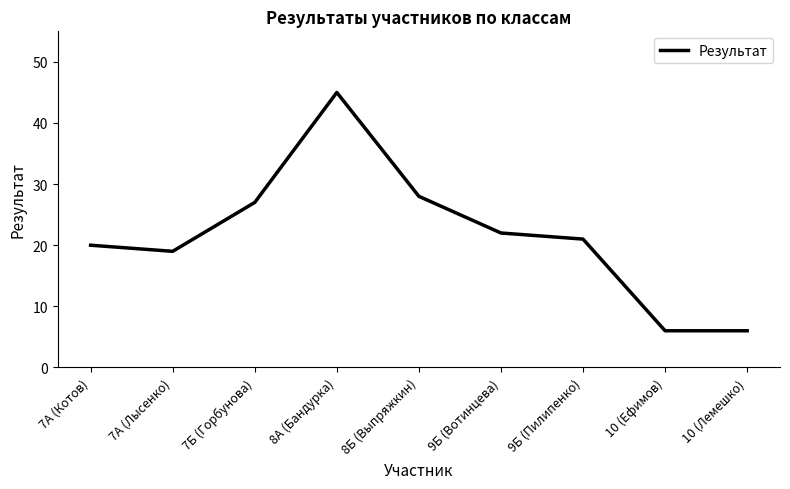

Reading left to right, extract all data points from this chart.

20	19	27	45	28	22	21	6	6